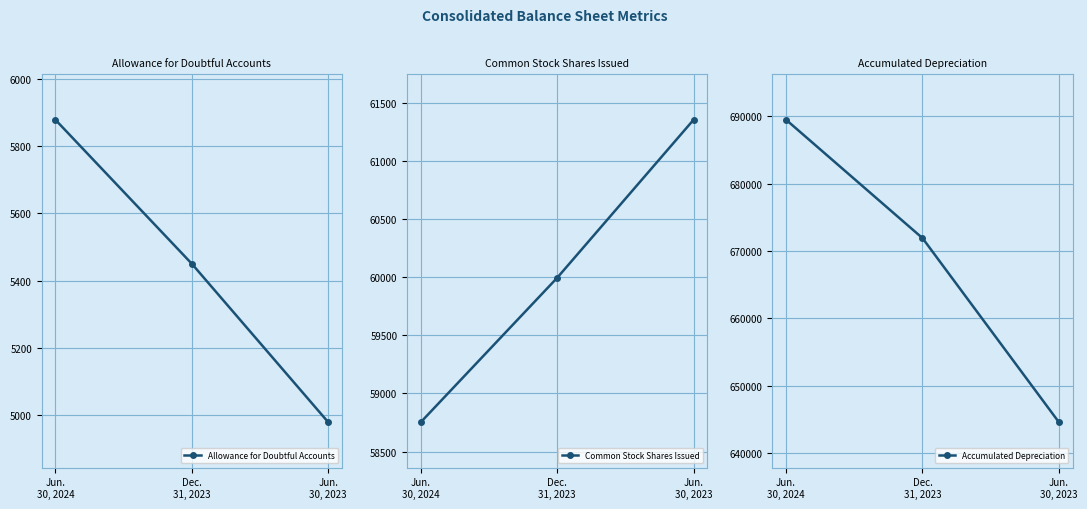

Reading left to right, list all the values displayed in this chart.

Allowance for Doubtful Accounts: 5878	5450	4979
Common Stock Shares Issued: 58752	59996	61358
Accumulated Depreciation: 689511	671930	644585